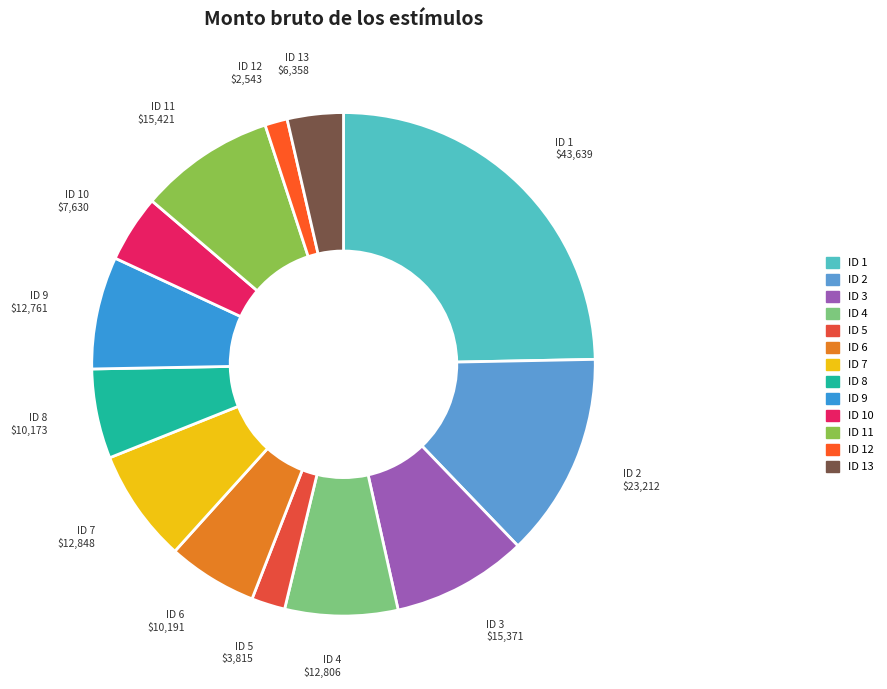

Count the number of slices in the pie.

13